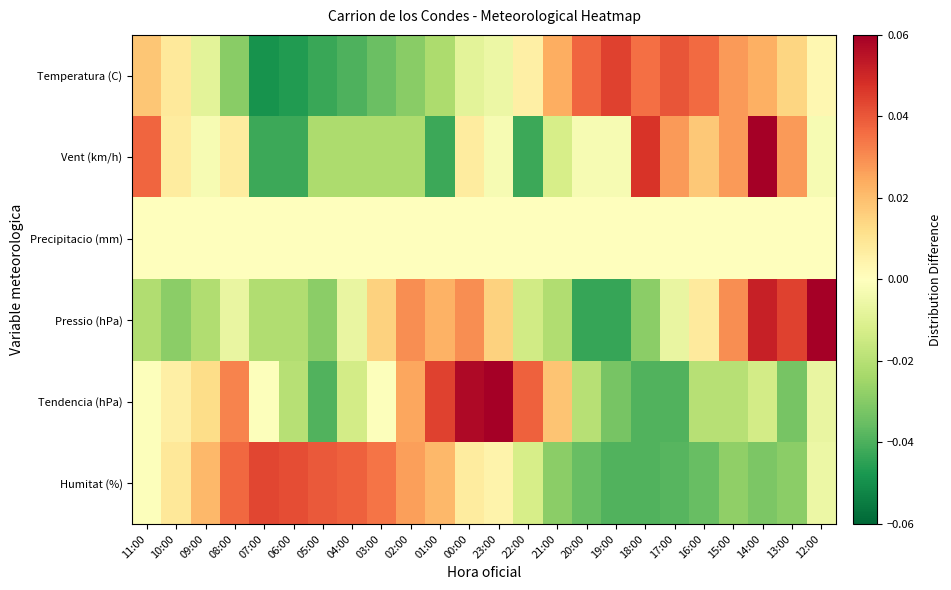

Count the number of categories in the chart.

24